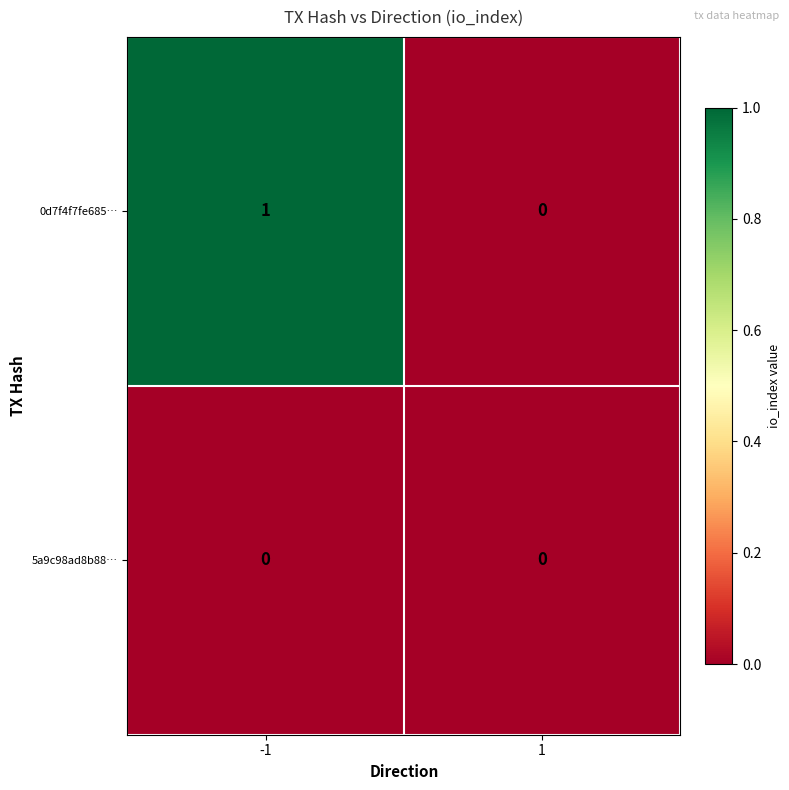

Which label corresponds to the largest value in the chart?

-1